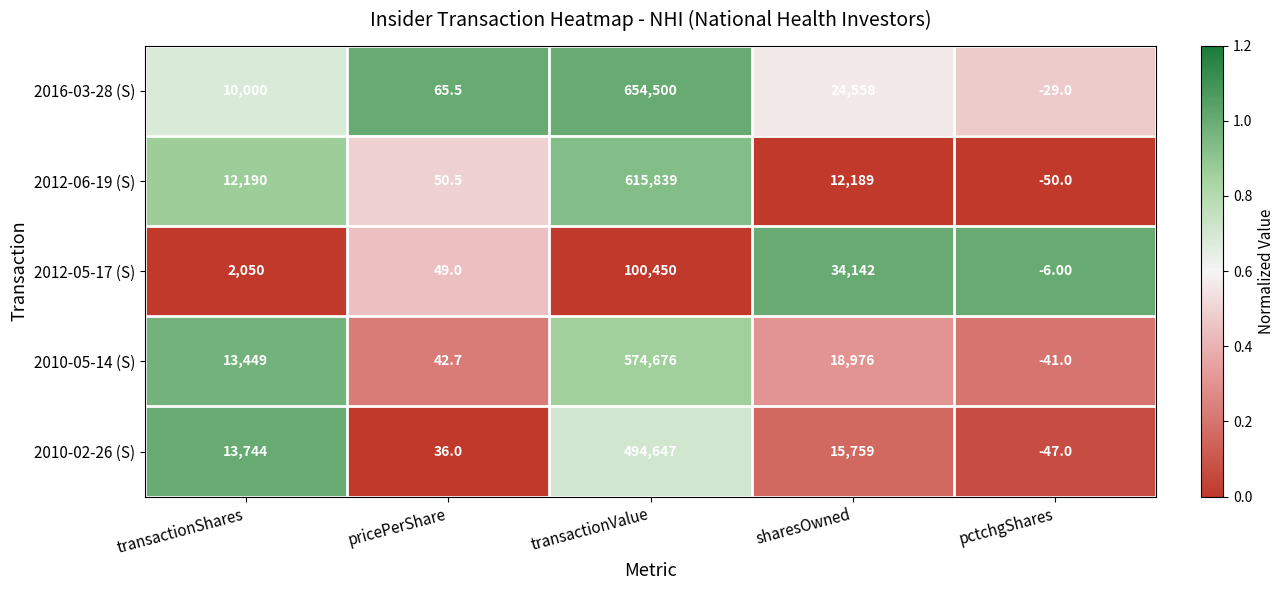

Rank the series at transactionValue from highest to lowest value.

2016-03-28 (S), 2012-06-19 (S), 2010-05-14 (S), 2010-02-26 (S), 2012-05-17 (S)